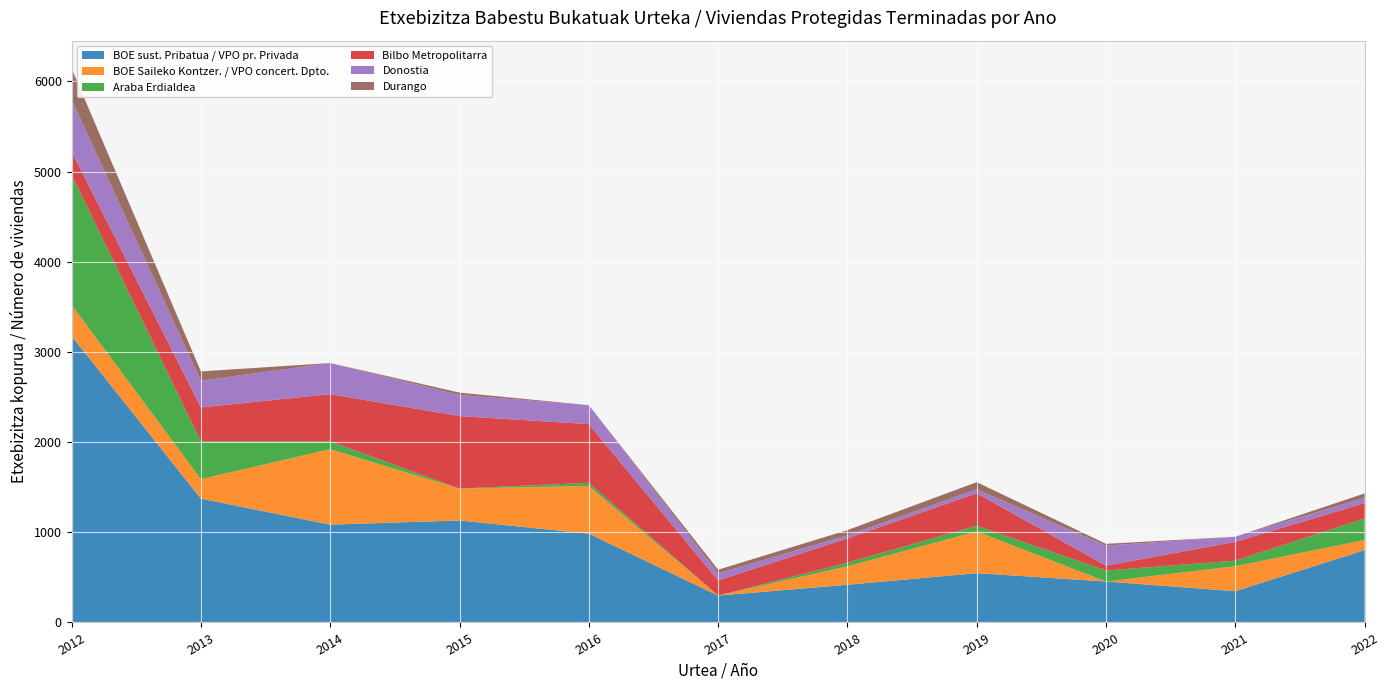

Reading right to left, transcribe all the data shown in this chart.

BOE sust. Pribatua / VPO pr. Privada: 802	347	454	547	418	298	985	1131	1085	1373	3177
BOE Saileko Kontzer. / VPO concert. Dpto.: 112	277	0	462	205	0	529	354	836	217	345
Araba Erdialdea: 240	62	122	63	40	0	35	0	87	419	1446
Bilbo Metropolitarra: 170	208	54	362	269	169	651	804	524	376	256
Donostia: 59	57	222	42	34	77	210	234	345	296	573
Durango: 48	0	20	80	58	41	0	26	0	103	348